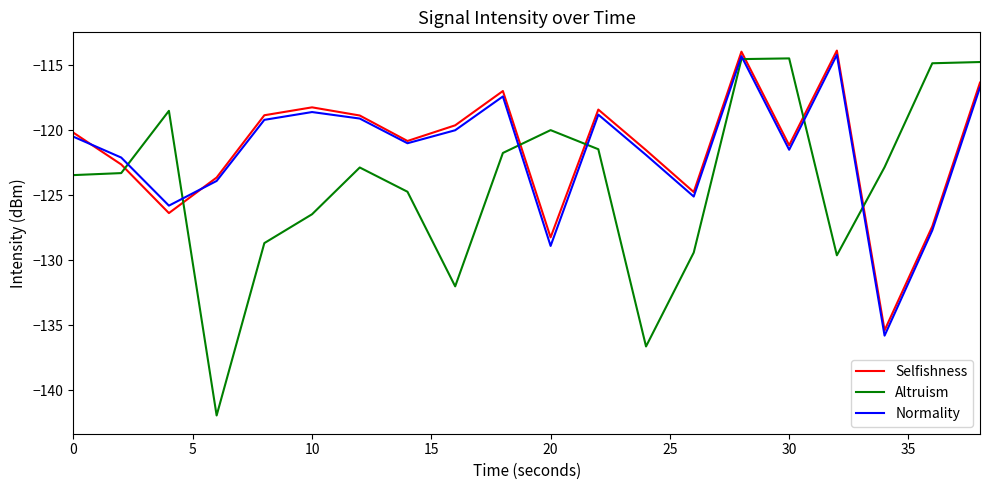

What is the minimum value shown in the chart?

-141.9